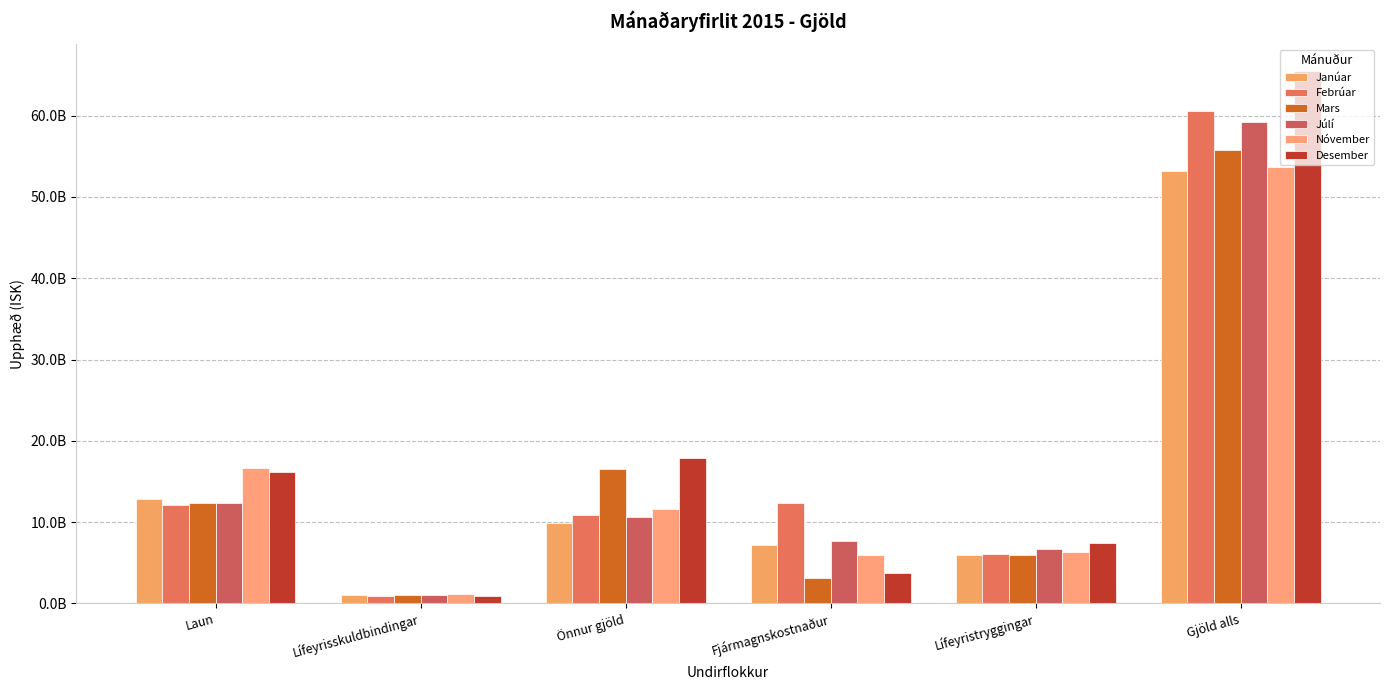

Is the value of Júlí at Gjöld alls greater than the value of Febrúar at Lífeyristryggingar?

Yes